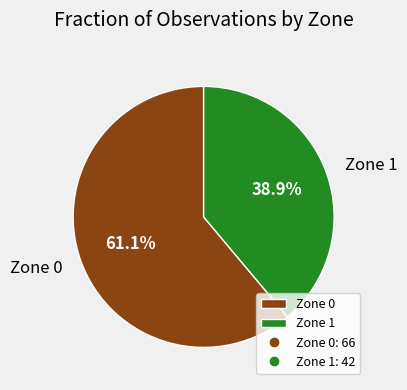

To the nearest percent, what is the difference between the Zone 0 and Zone 1 slice percentages?

22%